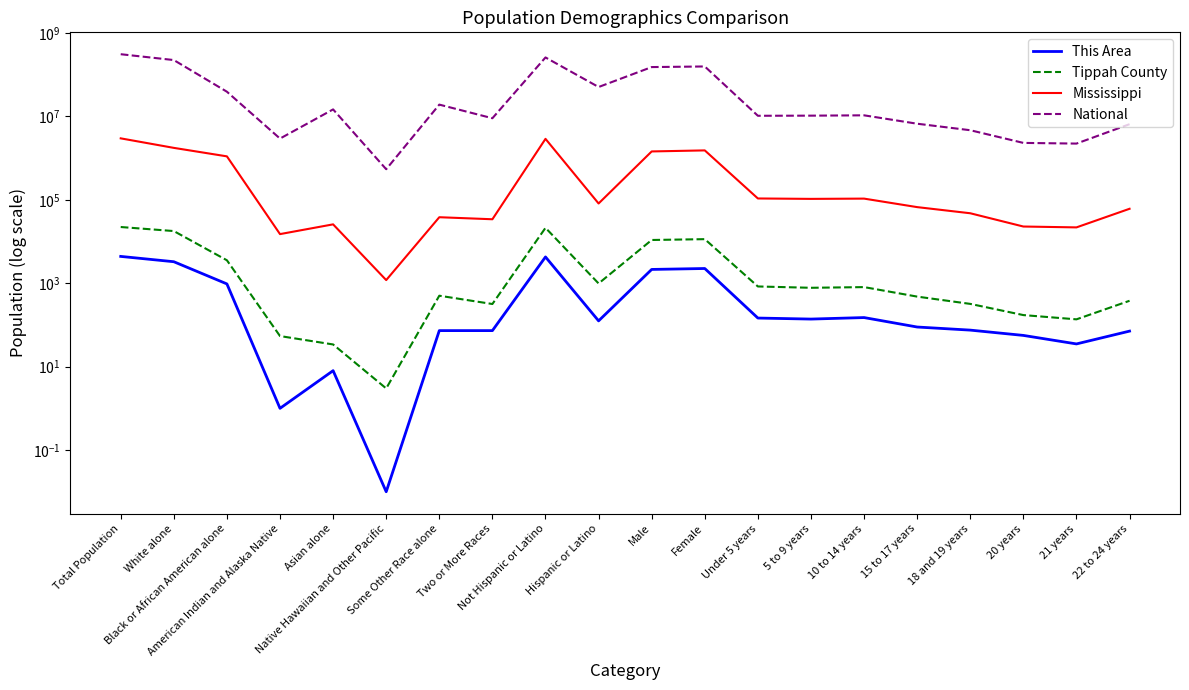

Which series has the widest spread of values?

National